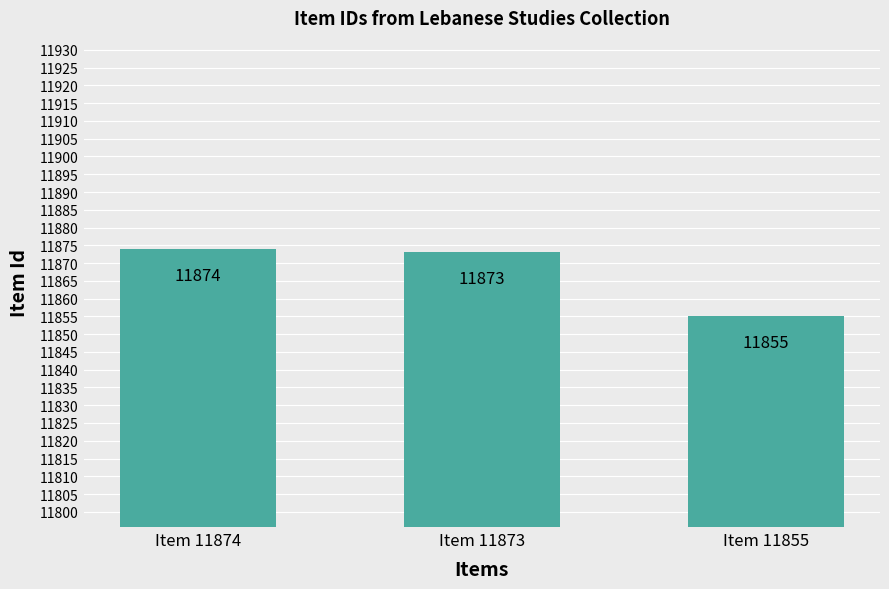

List the labels in order of value, smallest first.

Item 11855, Item 11873, Item 11874